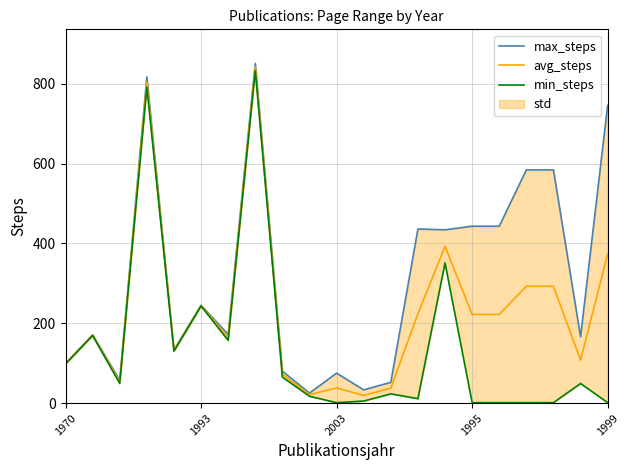

What is the highest value of the avg_steps series?

842.0